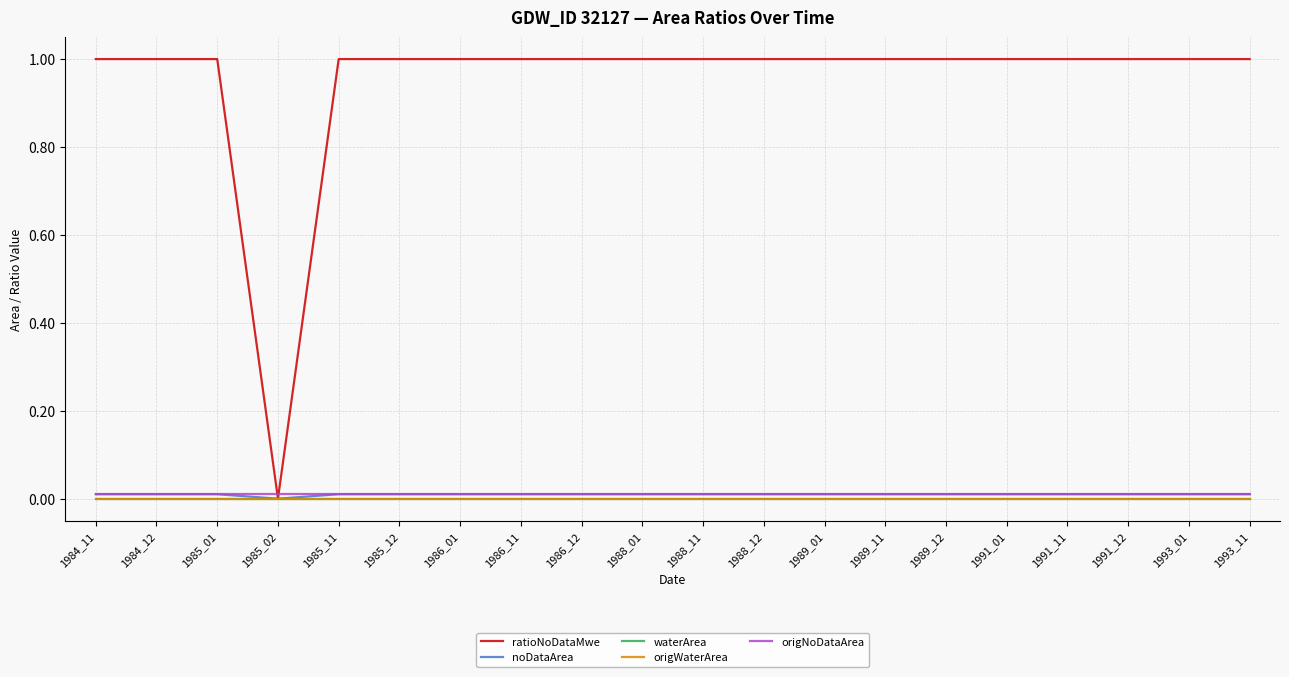

Is it true that origNoDataArea equals 0.0 at 1988_01?

False